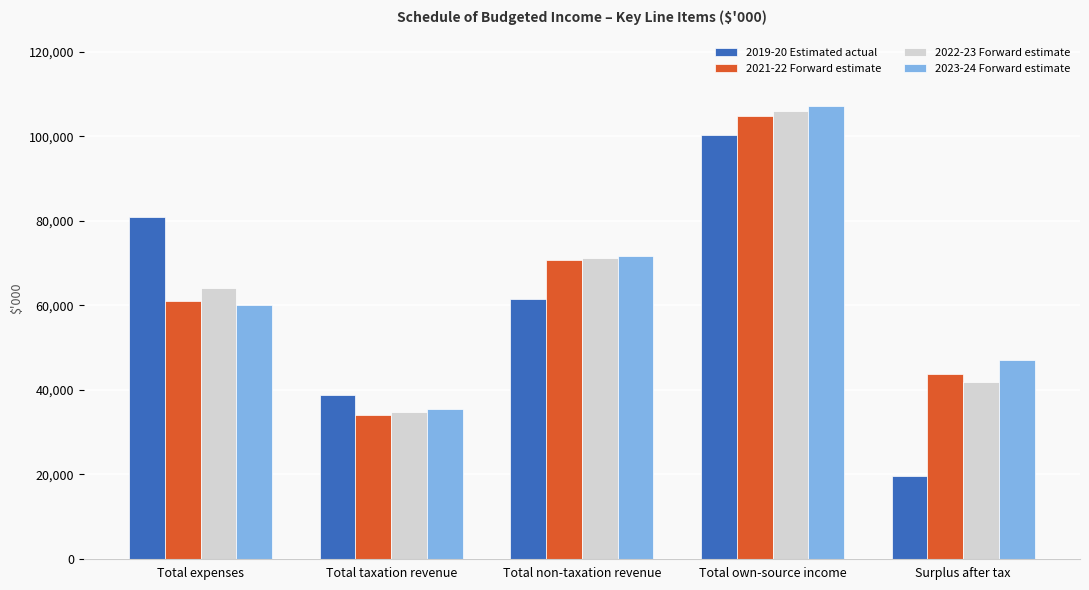

Reading left to right, transcribe all the data shown in this chart.

2019-20 Estimated actual: 80791	38811	61570	100386	19595
2021-22 Forward estimate: 60947	34059	70644	104703	43756
2022-23 Forward estimate: 63962	34740	71153	105893	41931
2023-24 Forward estimate: 60141	35435	71672	107107	46966